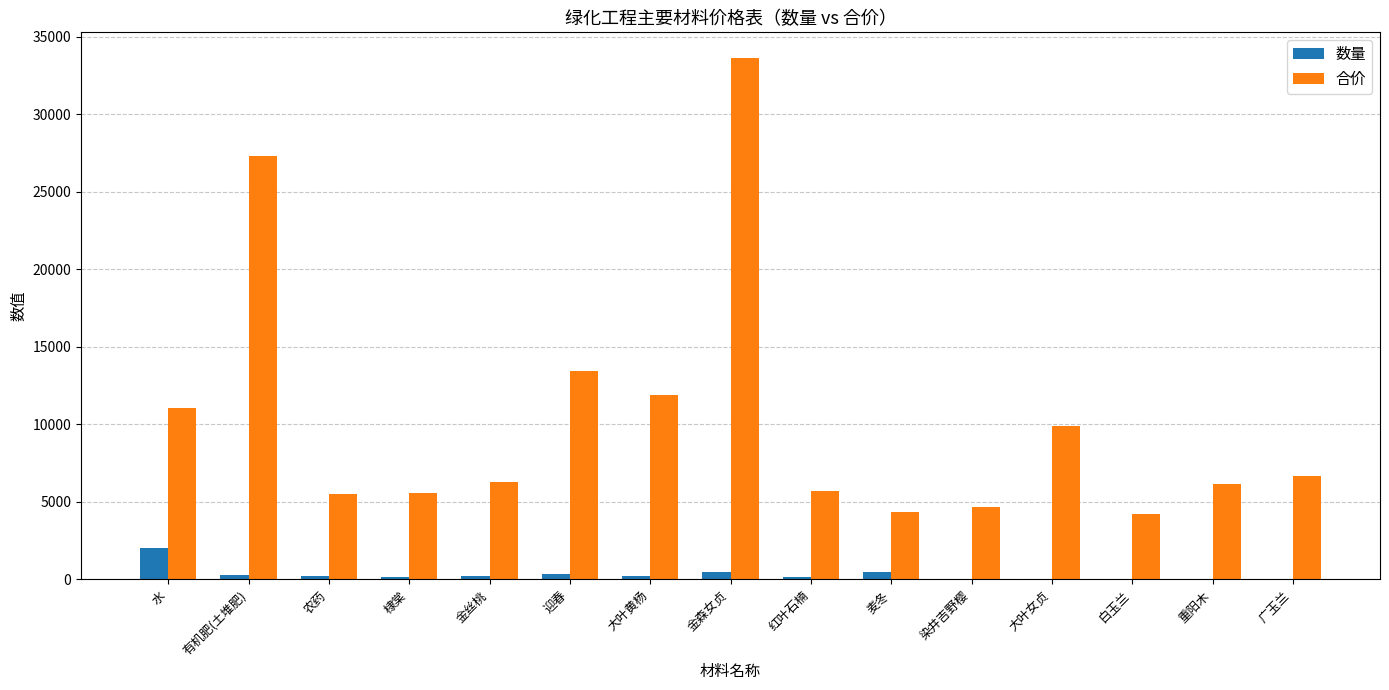

What are all the series names shown in the legend?

数量, 合价